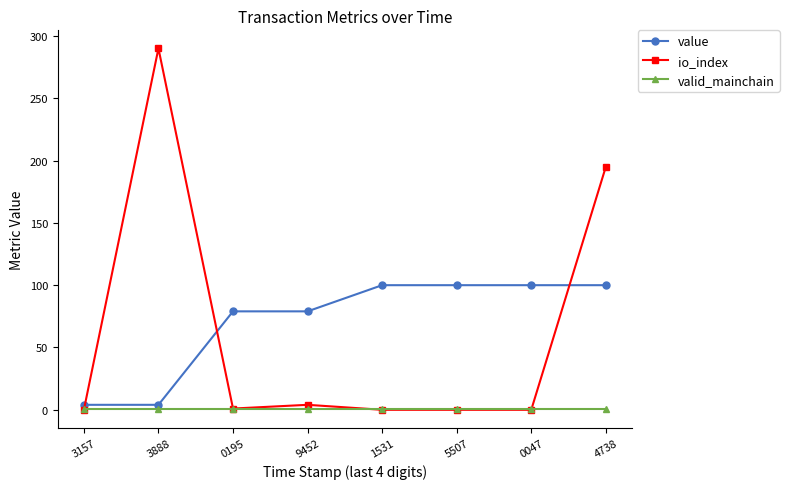

True or false: io_index has more than 0 points higher than both neighbors.

True